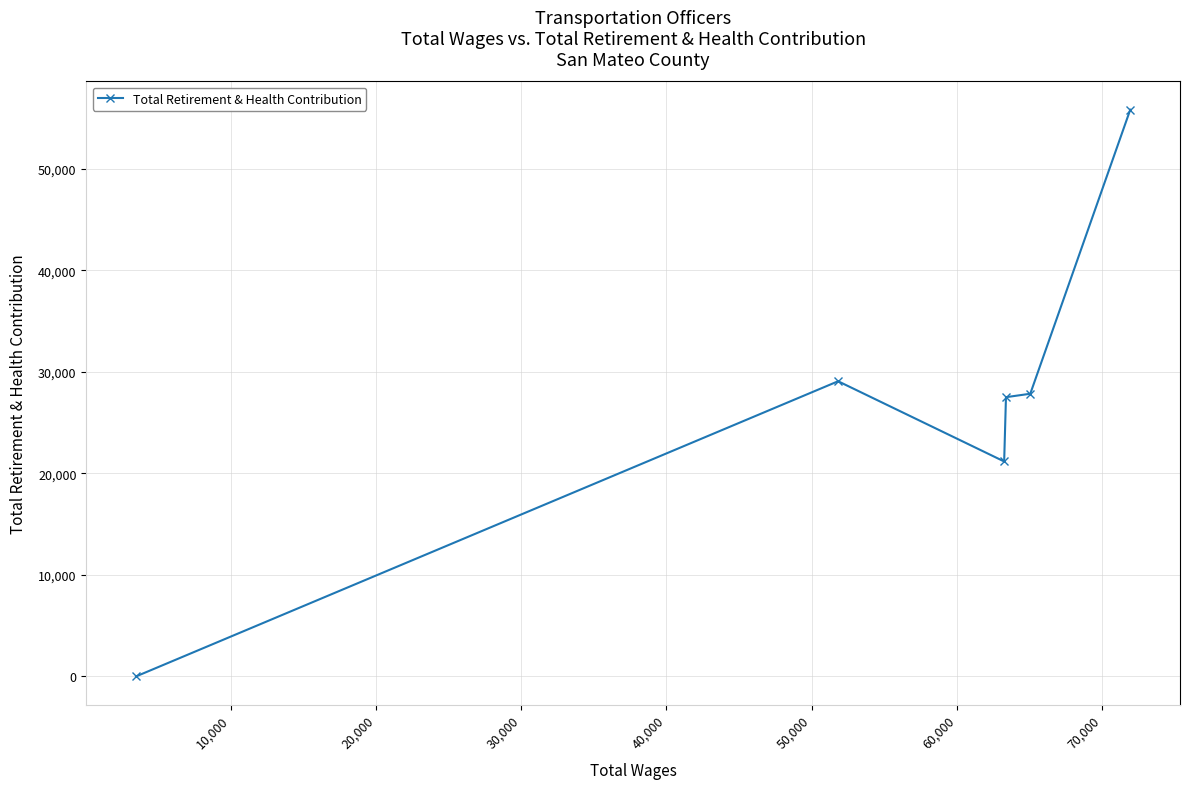

What is the difference between the maximum and minimum values?

55831